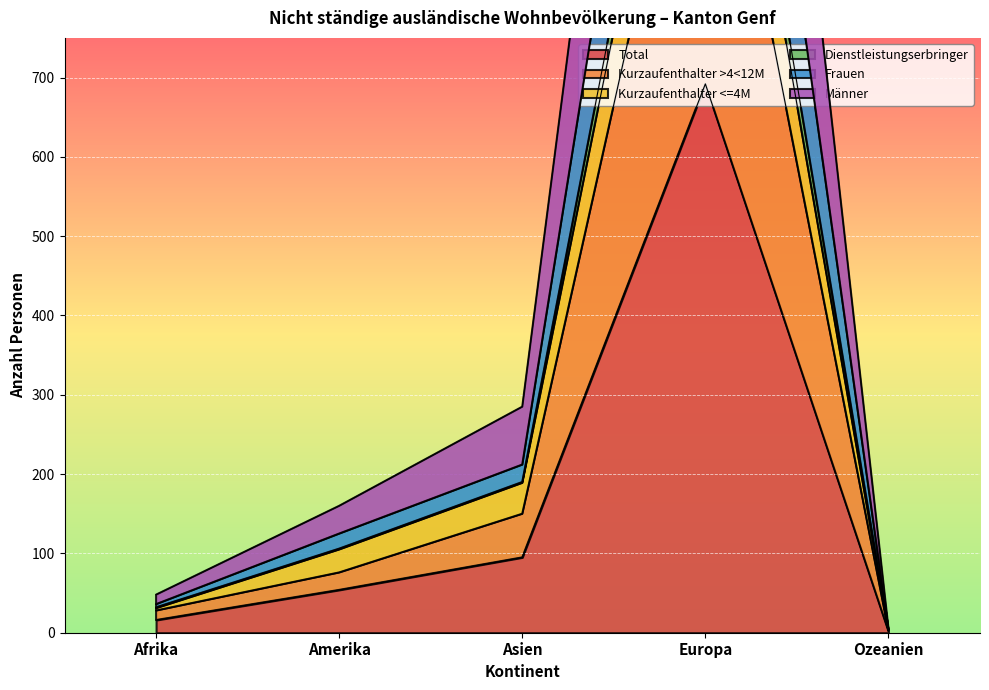

List the series in order of their peak value, lowest first.

Total, Kurzaufenthalter >4<12M, Kurzaufenthalter <=4M, Männer, Dienstleistungserbringer, Frauen